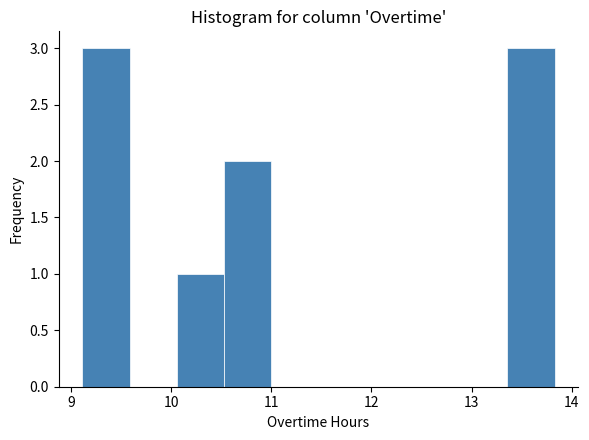

Reading left to right, transcribe this chart: for each bar, give the range it covers on the x-axis and its height. Neither the bar edges nor the heights are printed on the chart, so give them approximately, as read against the axes.

9.1 to 9.6: 3
9.6 to 10.1: 0
10.1 to 10.5: 1
10.5 to 11.0: 2
11.0 to 11.5: 0
11.5 to 11.9: 0
11.9 to 12.4: 0
12.4 to 12.9: 0
12.9 to 13.4: 0
13.4 to 13.8: 3